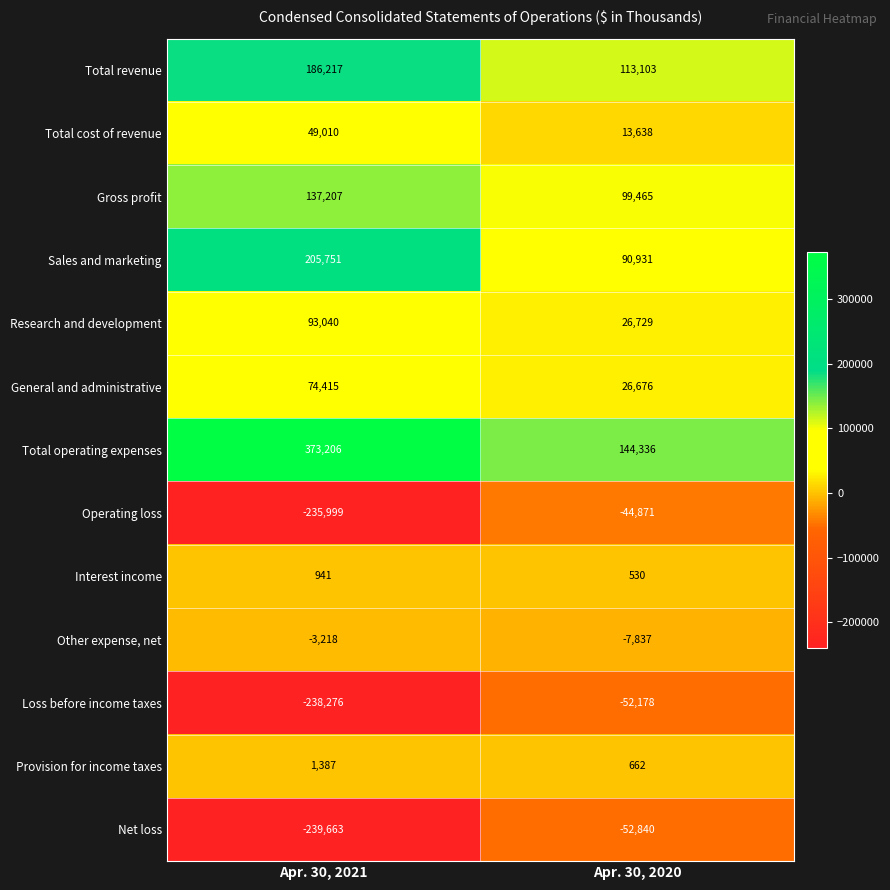

Reading left to right, extract all data points from this chart.

Total revenue: 186217	113103
Total cost of revenue: 49010	13638
Gross profit: 137207	99465
Sales and marketing: 205751	90931
Research and development: 93040	26729
General and administrative: 74415	26676
Total operating expenses: 373206	144336
Operating loss: -235999	-44871
Interest income: 941	530
Other expense, net: -3218	-7837
Loss before income taxes: -238276	-52178
Provision for income taxes: 1387	662
Net loss: -239663	-52840